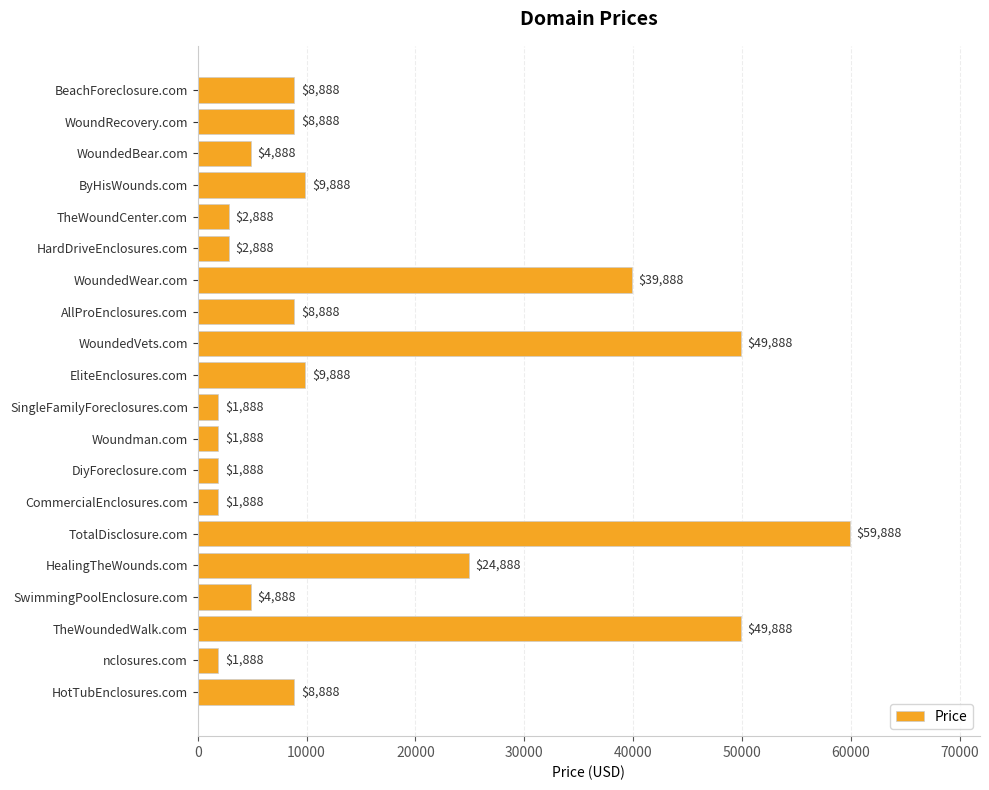

What value does the data have at WoundRecovery.com, to the nearest 50?

8900